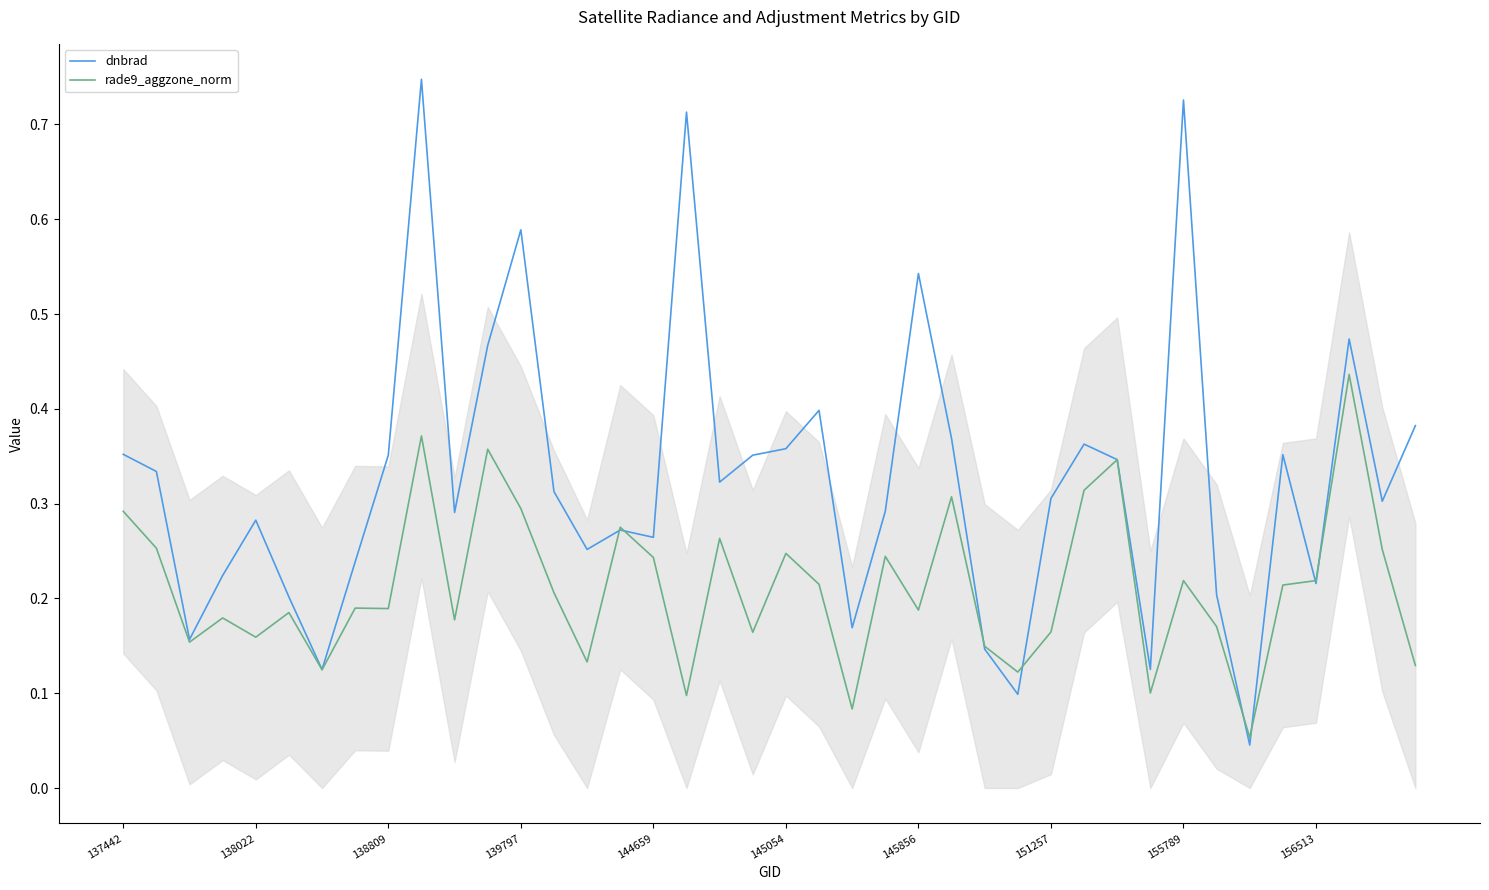

Which series has the largest total across all categories?

dnbrad